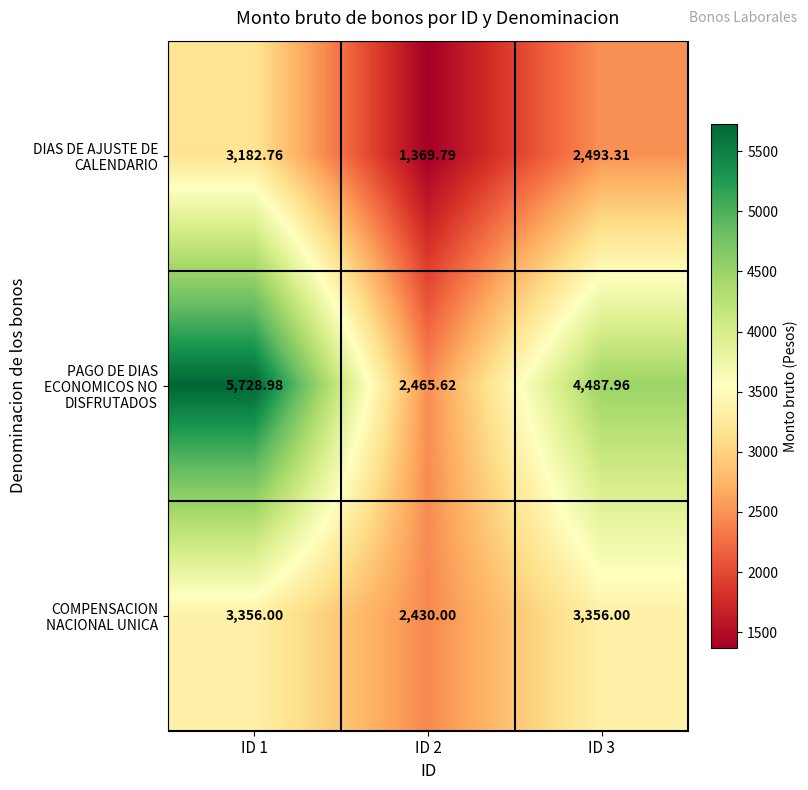

List the series in order of their peak value, highest first.

PAGO DE DIAS ECONOMICOS NO DISFRUTADOS, COMPENSACION NACIONAL UNICA, DIAS DE AJUSTE DE CALENDARIO